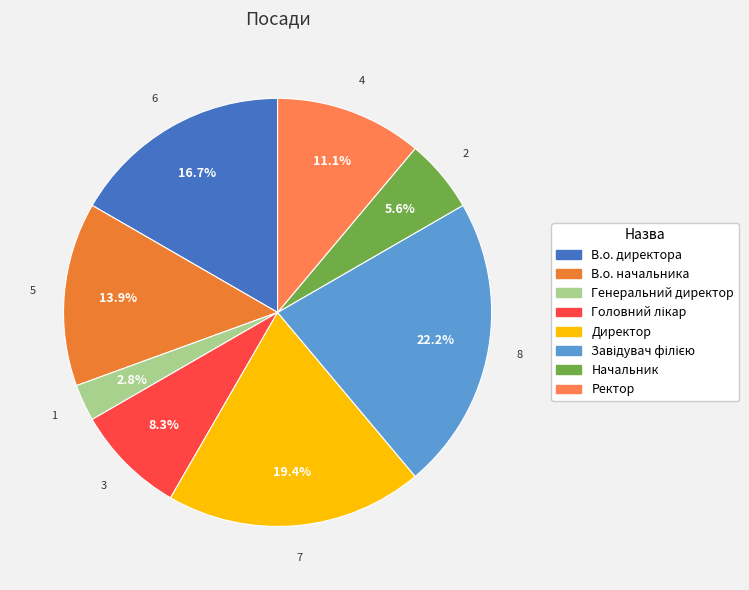

What is the ratio of the value at Начальник to the value at Головний лікар?

0.7